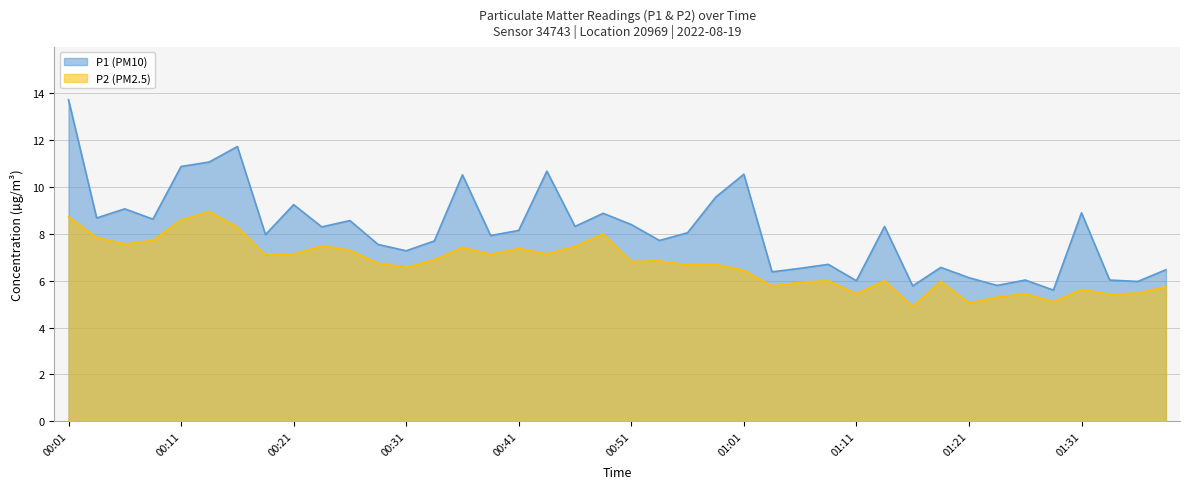

Which series changed the most between 00:26 and 01:38?

P1